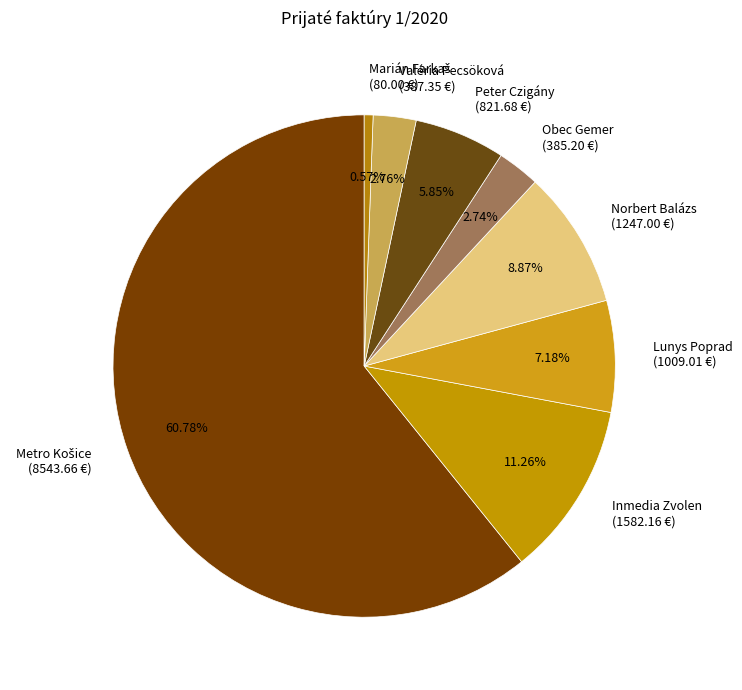

To the nearest percent, what is the difference between the Obec Gemer and Norbert Balázs slice percentages?

6%